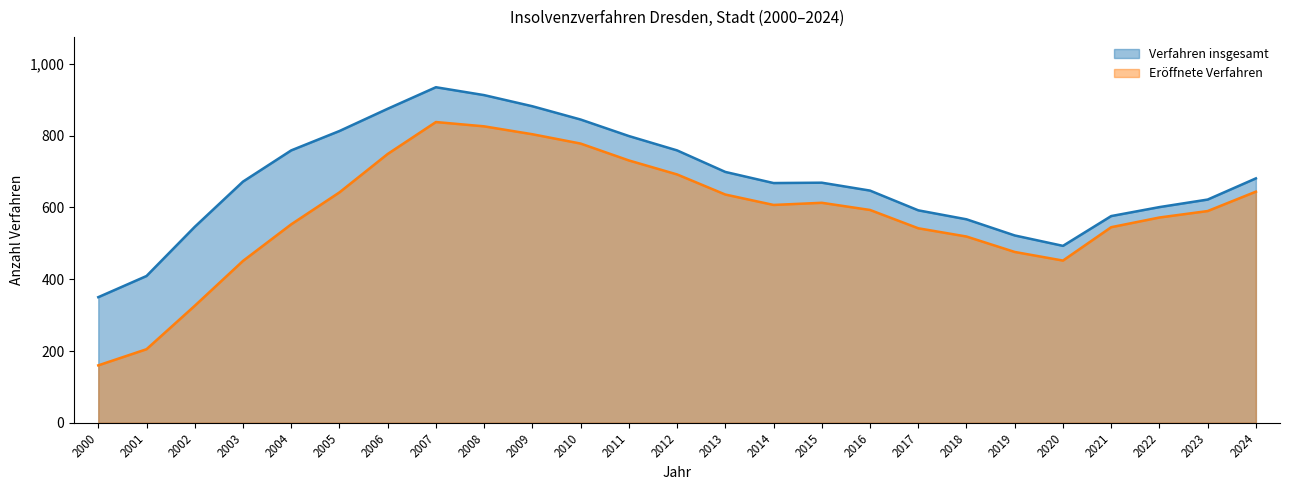

True or false: Verfahren insgesamt and Eröffnete Verfahren cross at least once.

False